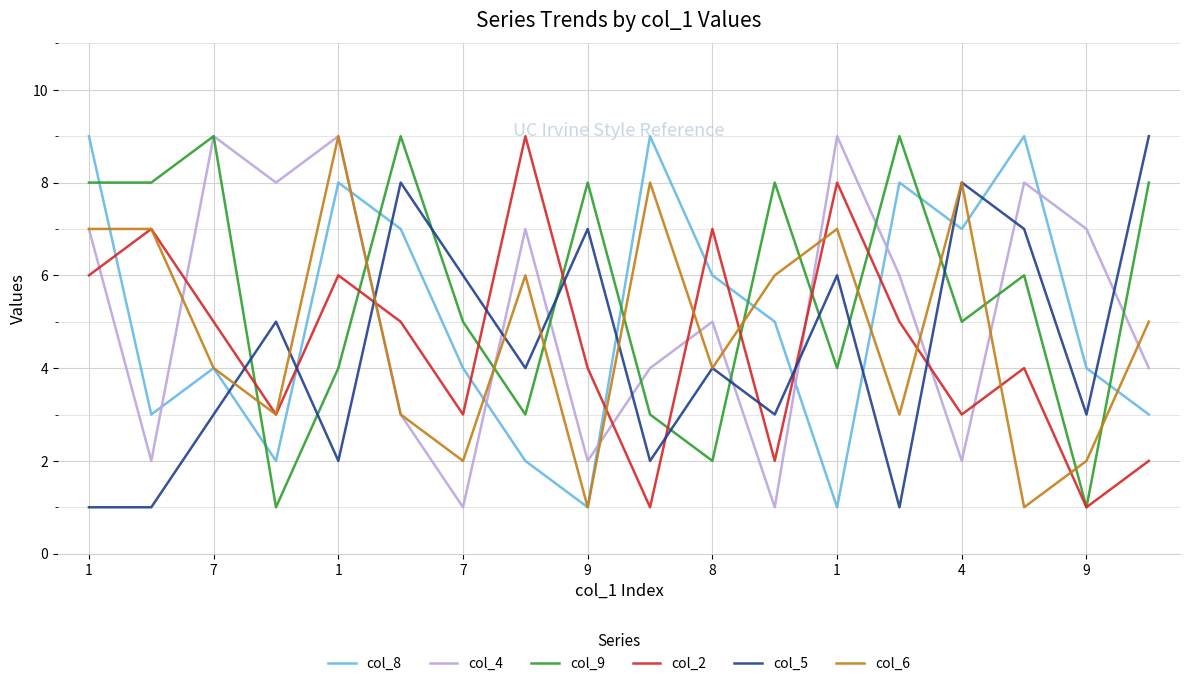

Which series ends up on top after the final intersection of col_9 and col_6?

col_9